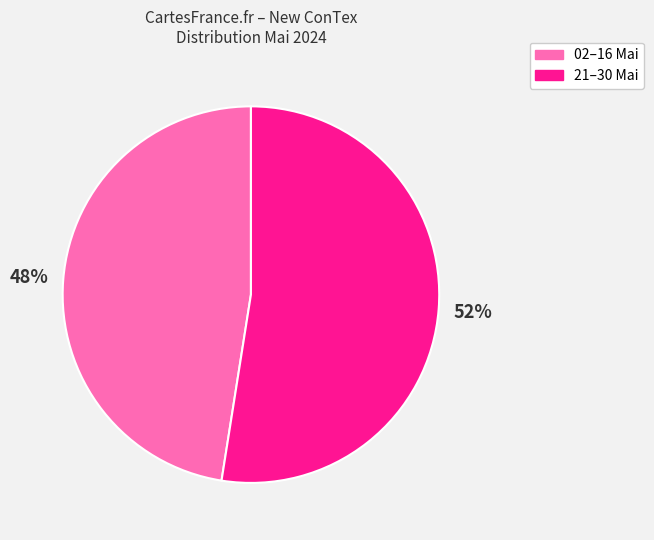

How many slices are in this pie chart?

2